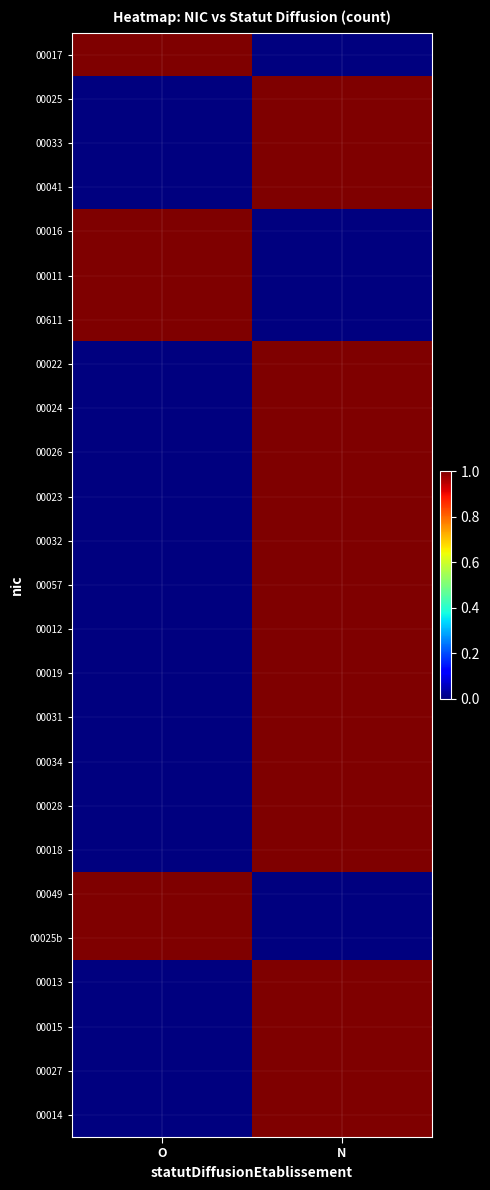

What is the difference between the highest and lowest values at O?

1